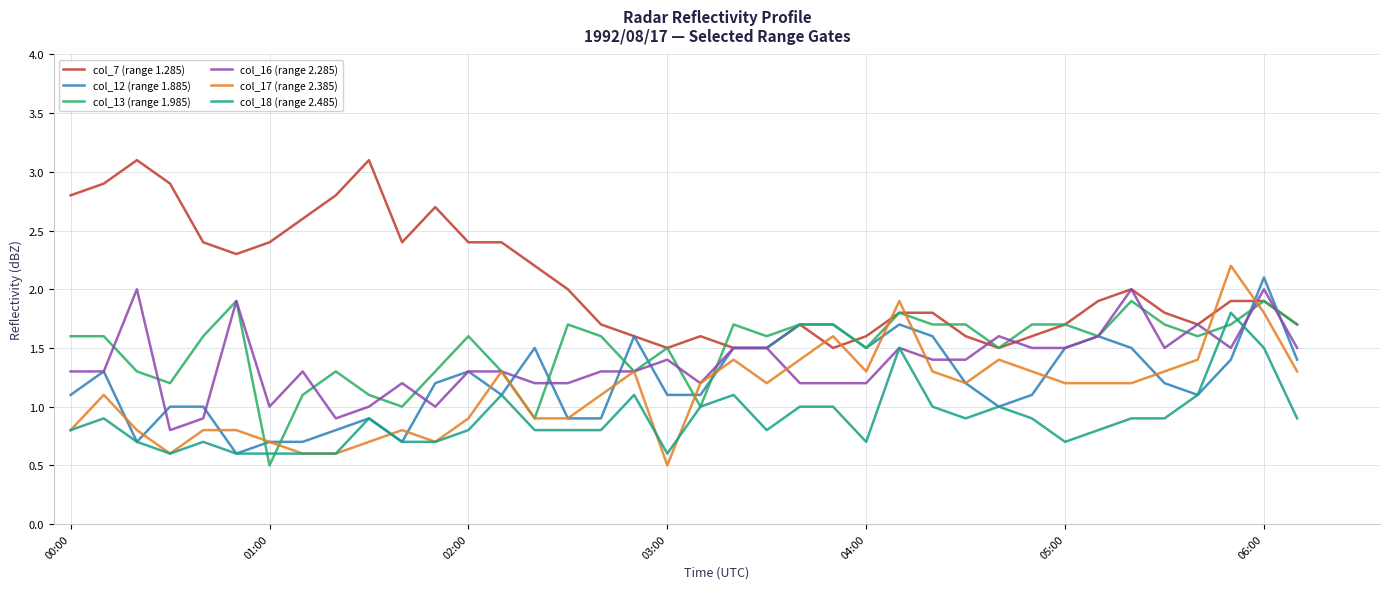

How many series are shown in this chart?

6